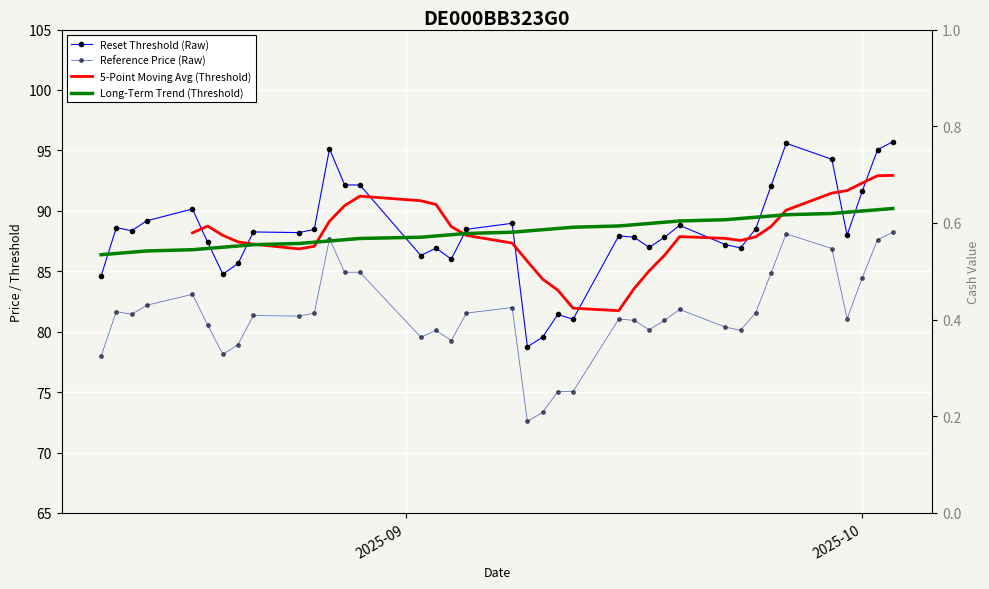

In Reset Threshold, how many points are lower than both neighbors (excluding endpoints)?

10